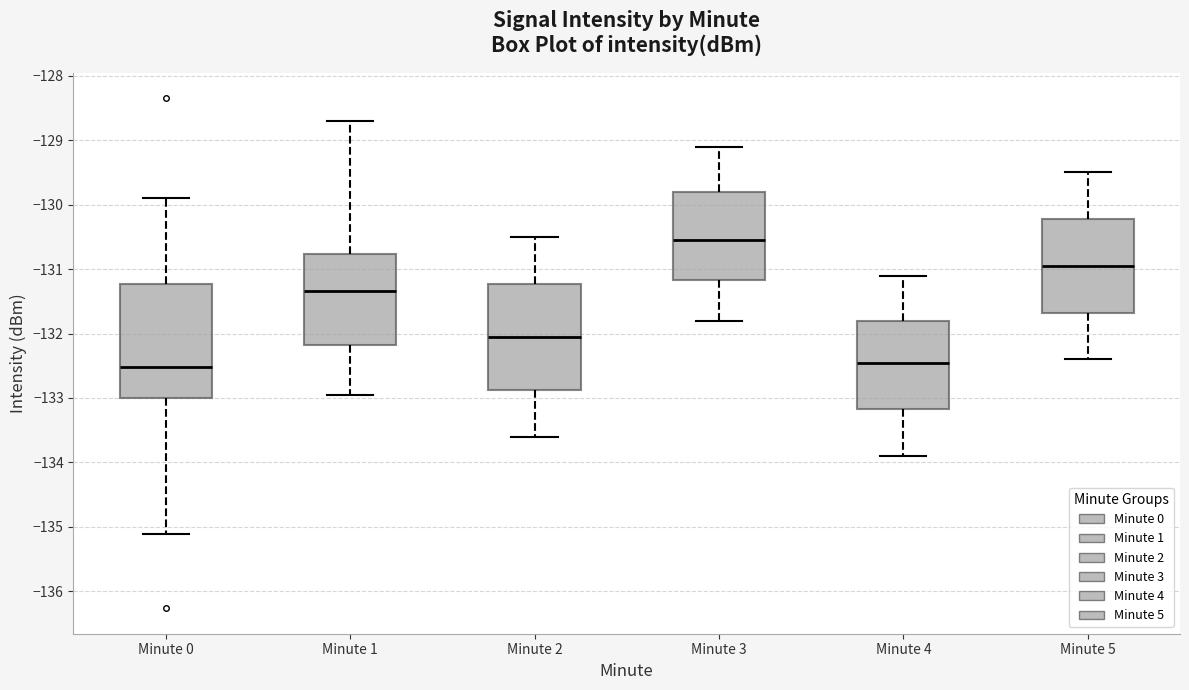

Which box is the tallest, from its lower edge to its upper edge?

Minute 0